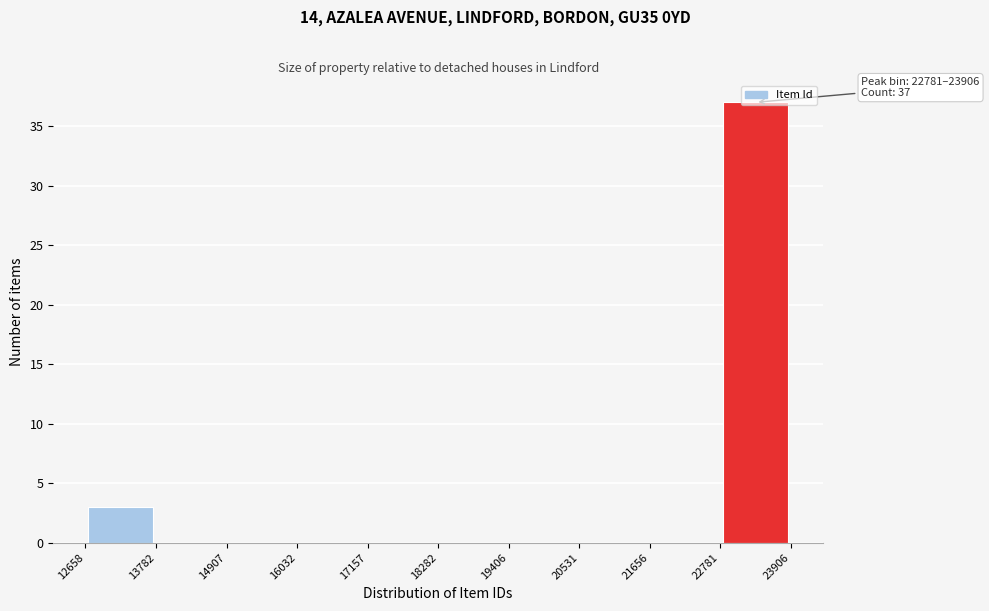

Which range on the x-axis has the tallest bar?

22781 to 23906